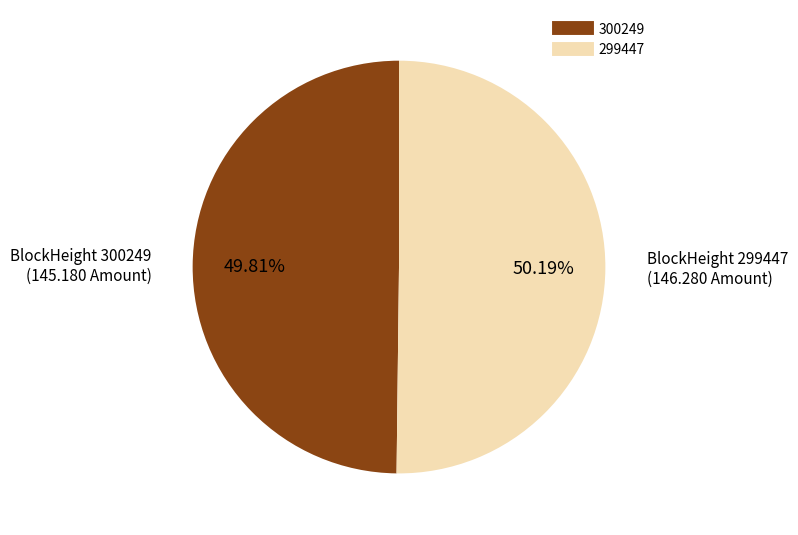

To the nearest percent, what portion does 299447 represent?

50%